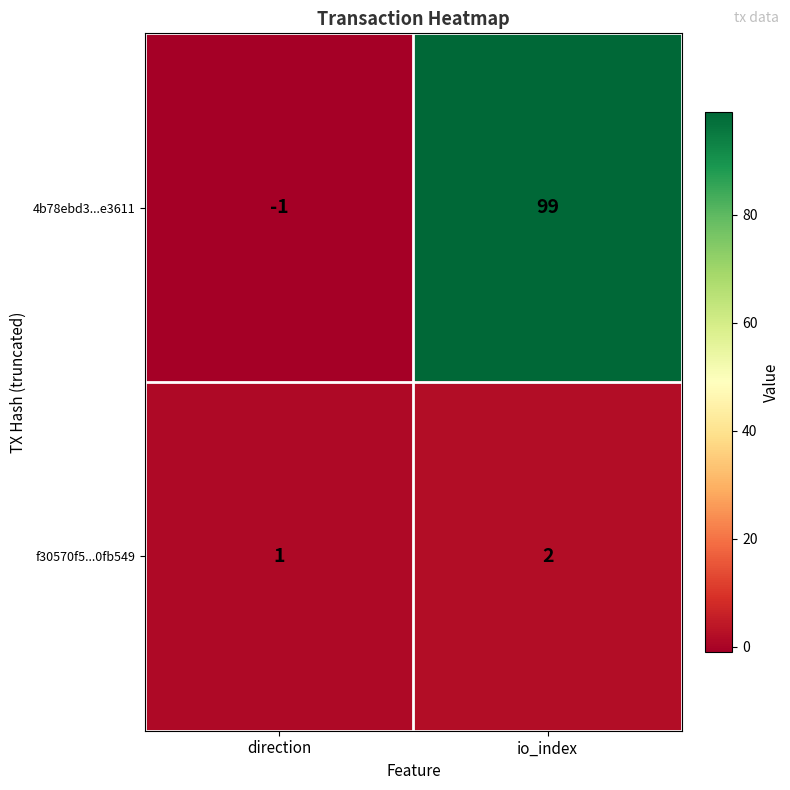

What is the sum of all f30570f5...0fb549 values?

3